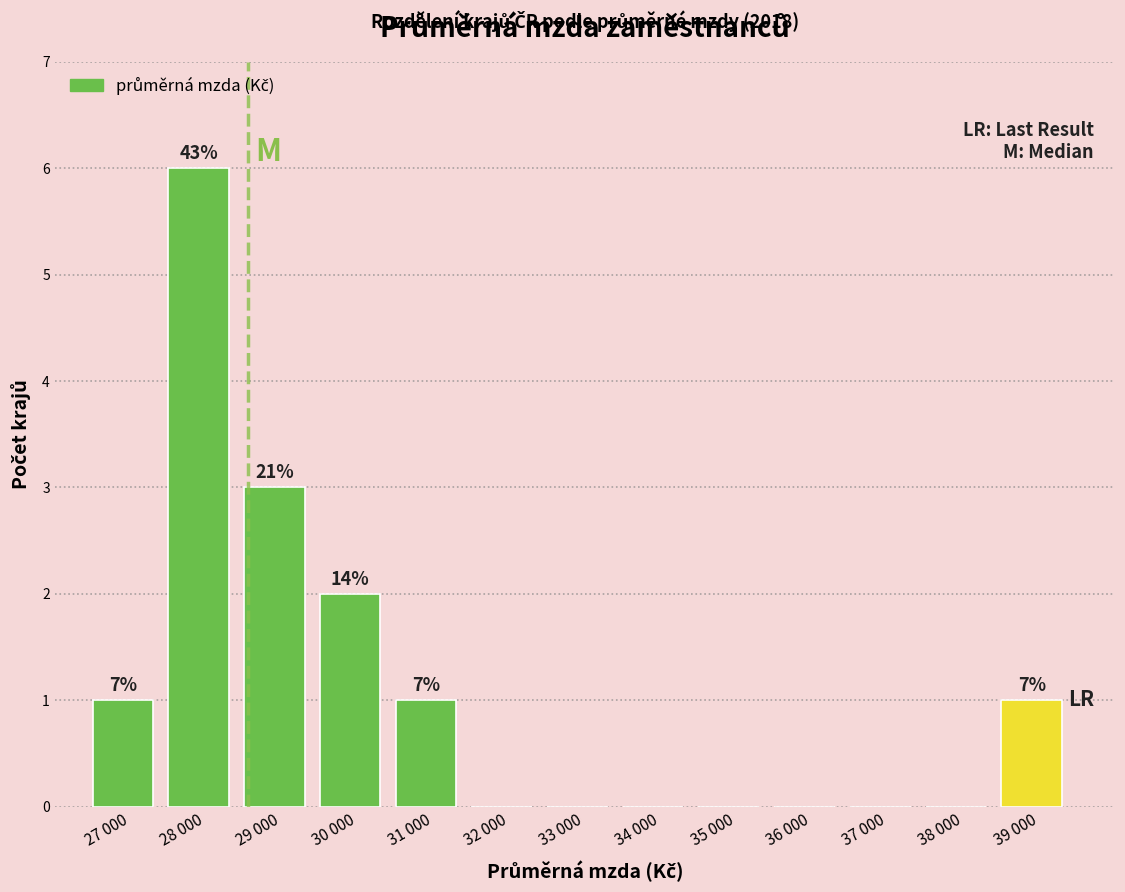

Reading right to left, what are all the values shown in this chart?

39 000=1	38 000=0	37 000=0	36 000=0	35 000=0	34 000=0	33 000=0	32 000=0	31 000=1	30 000=2	29 000=3	28 000=6	27 000=1